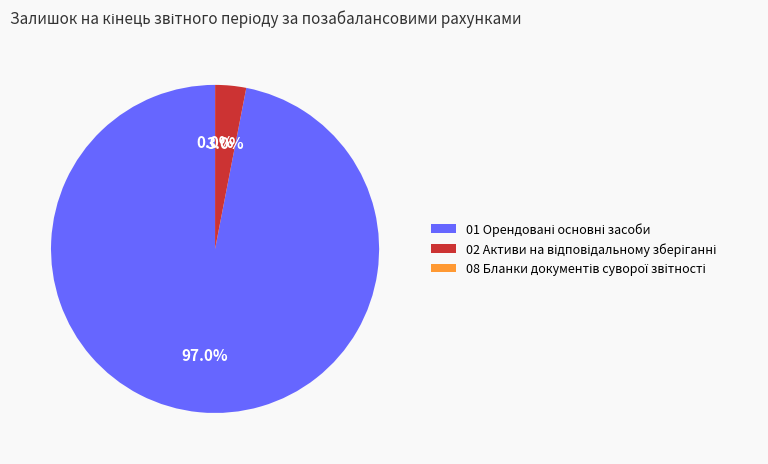

To the nearest percent, what is the average slice percentage?

33%